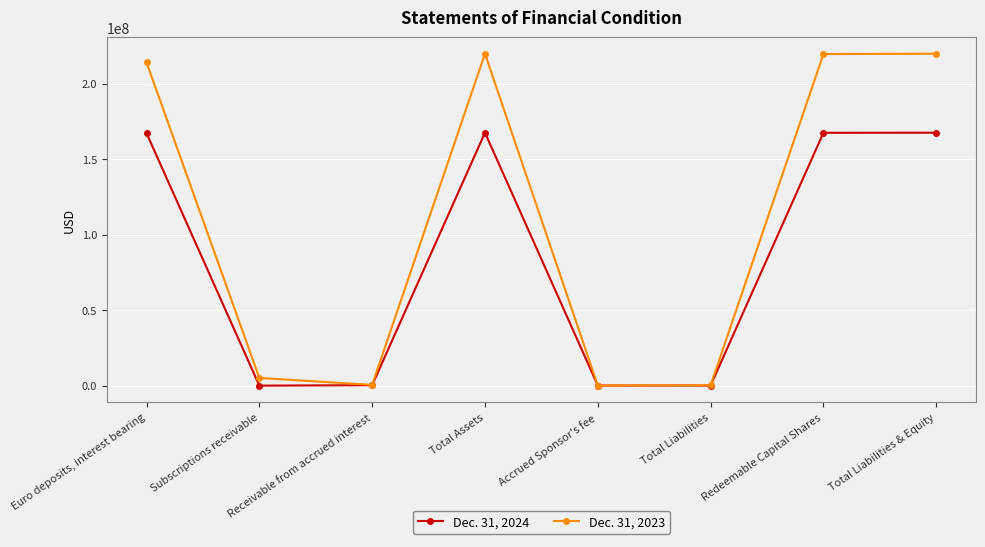

What is the difference between the highest and lowest values at Redeemable Capital Shares?

52136283